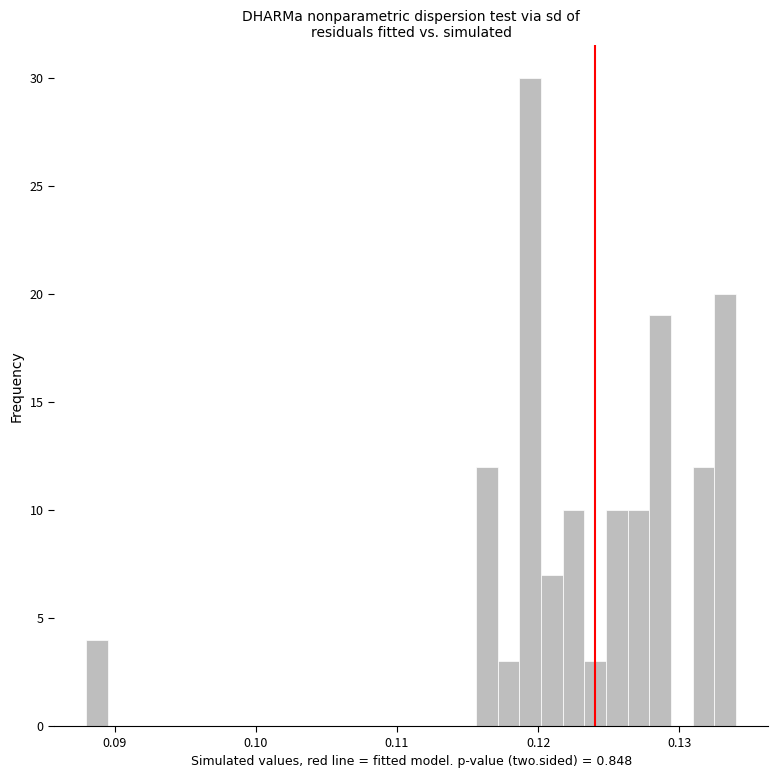

Read against the x-axis, roughly where is the centre of the tallest bar?

0.119